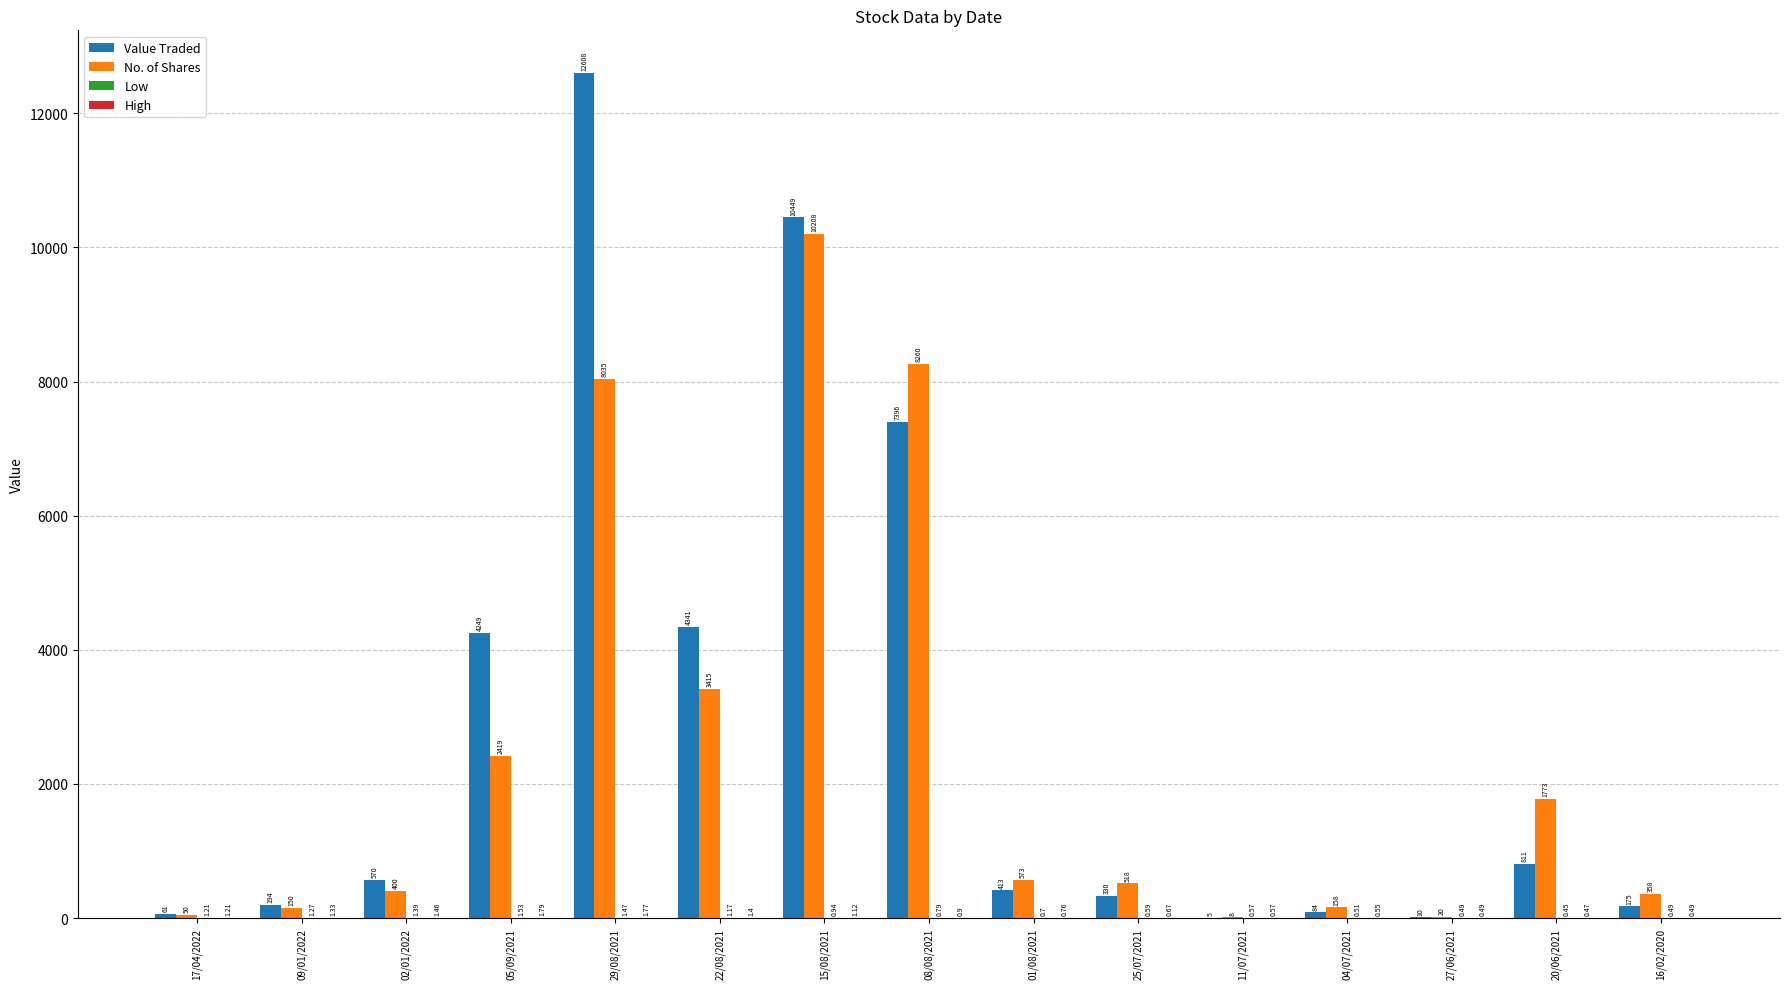

At which category does the chart reach its peak across all series?

29/08/2021